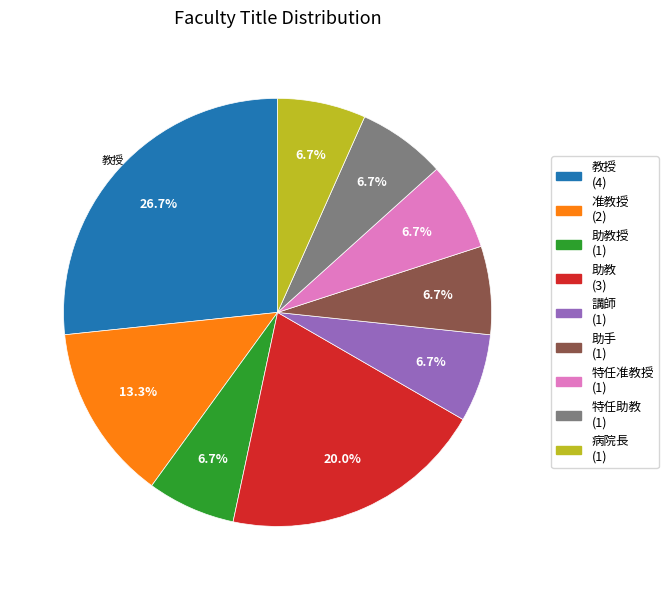

Does any single category account for the majority?

No